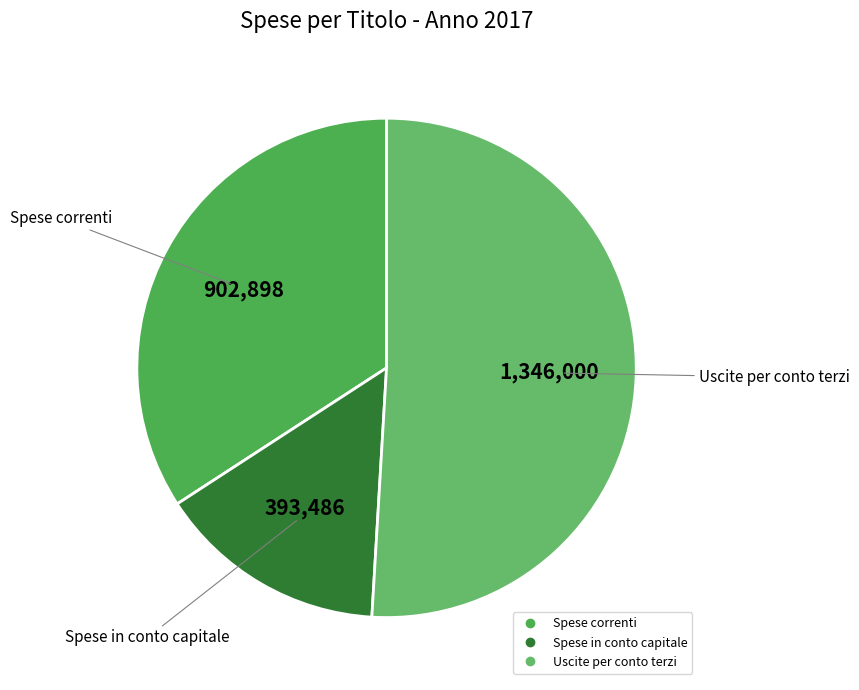

What is the majority slice?

Uscite per conto terzi